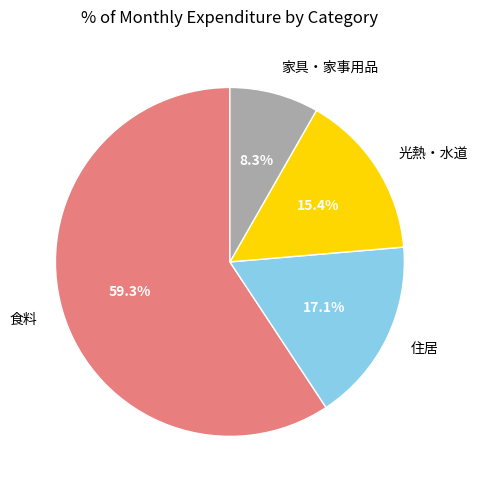

The 住居 slice represents 11% of the pie. True or false?

False